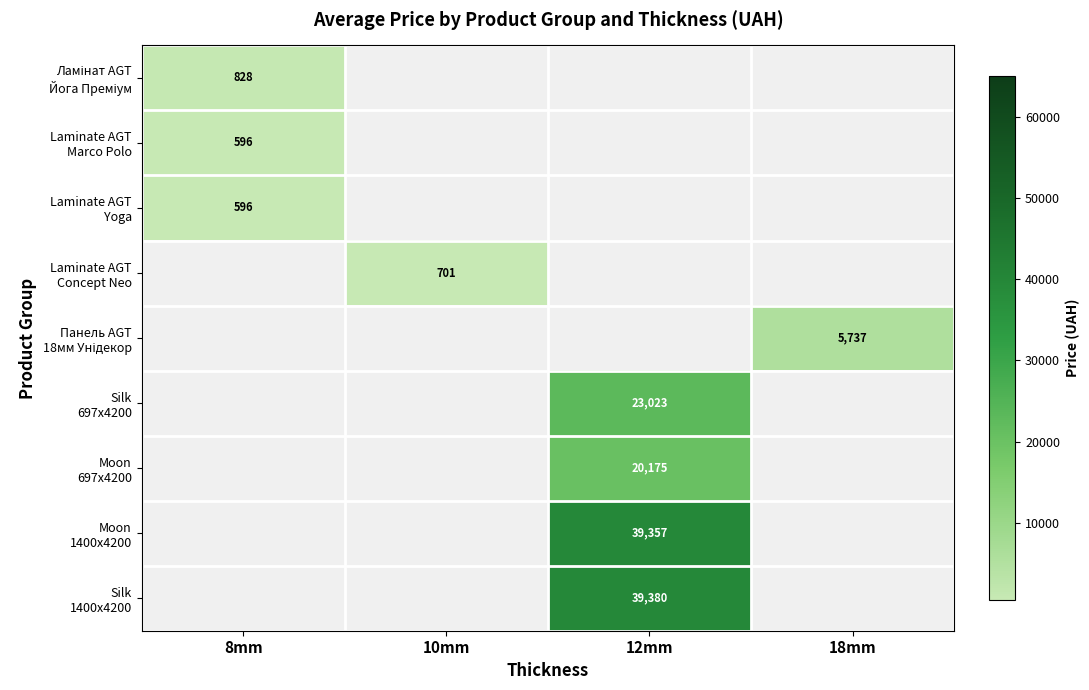

What is the maximum value shown in the chart?

39379.8